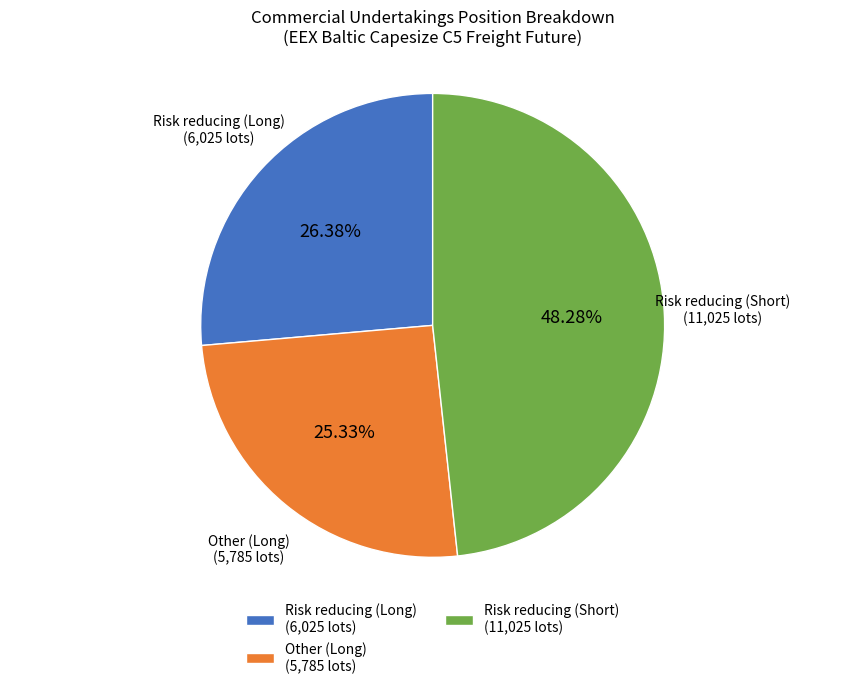

To the nearest percent, what percentage of the pie is Risk reducing (Long)?

26%